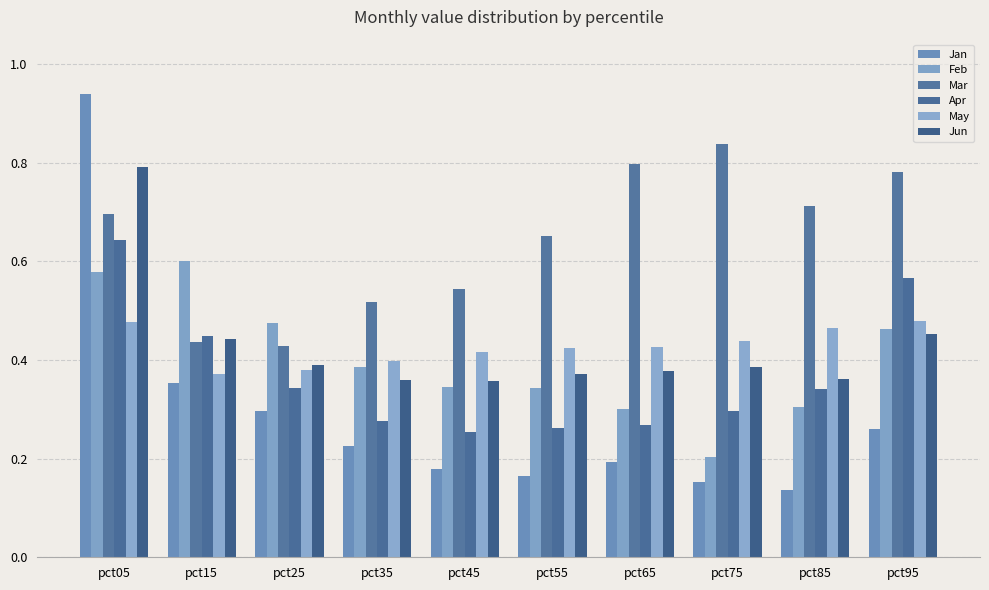

Where is Feb nearest to the value 0?

pct75